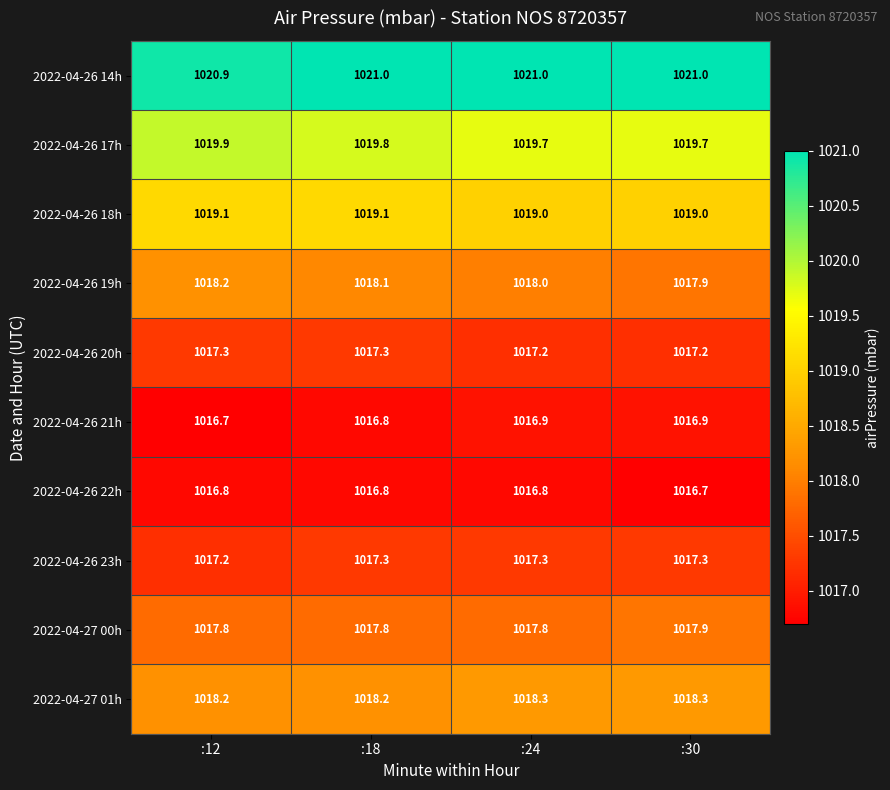

What is the difference between the highest and lowest values at :18?

4.2